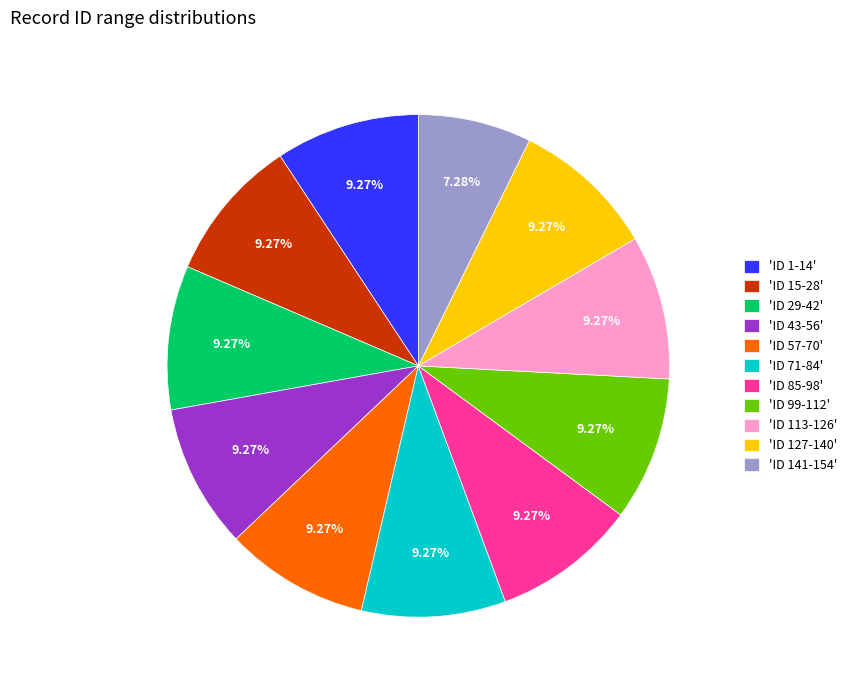

Combined, do 'ID 57-70' and 'ID 127-140' account for over 50%?

No